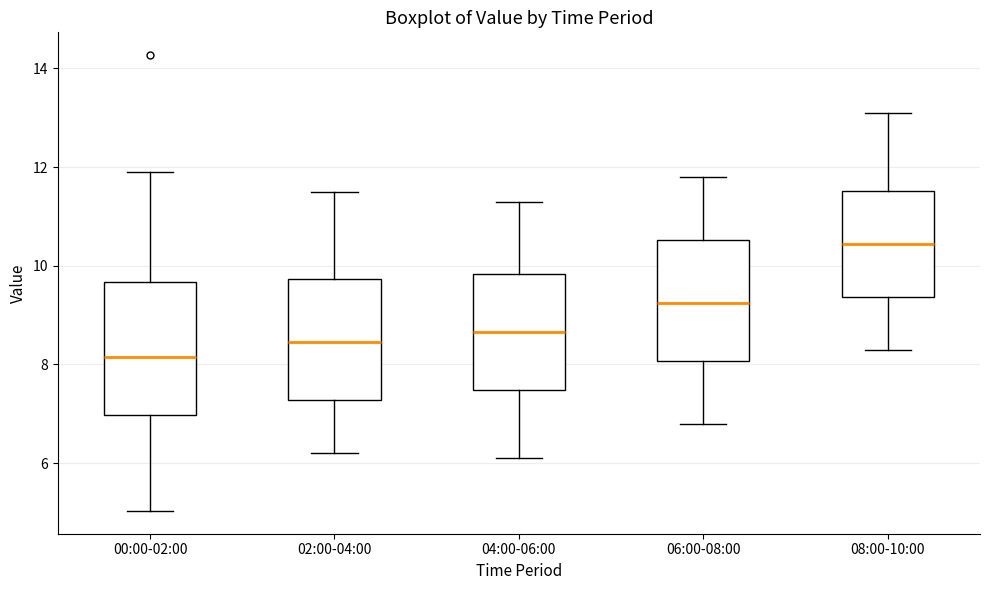

Reading left to right, transcribe this box plot: for each box, give where its median line is, the range the box spans, and where its two whiskers end, as read against the y-axis. The values are not printed on the chart, so give them approximately, as read against the axis.

00:00-02:00: median 8.2, box 7.0 to 9.6, whiskers 5.0 to 12.0
02:00-04:00: median 8.4, box 7.2 to 9.8, whiskers 6.2 to 11.6
04:00-06:00: median 8.6, box 7.4 to 9.8, whiskers 6.2 to 11.4
06:00-08:00: median 9.2, box 8.0 to 10.6, whiskers 6.8 to 11.8
08:00-10:00: median 10.4, box 9.4 to 11.6, whiskers 8.4 to 13.2